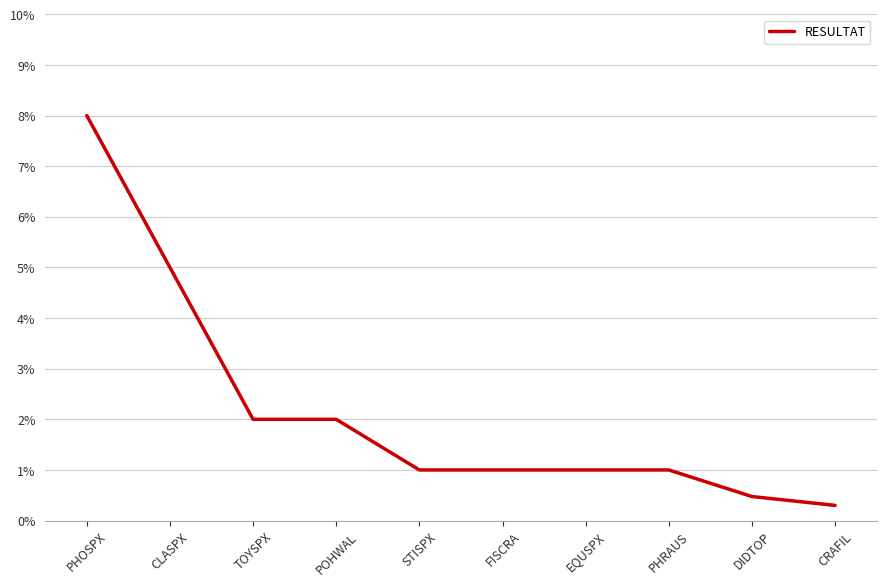

What is the greatest value displayed?

0.1